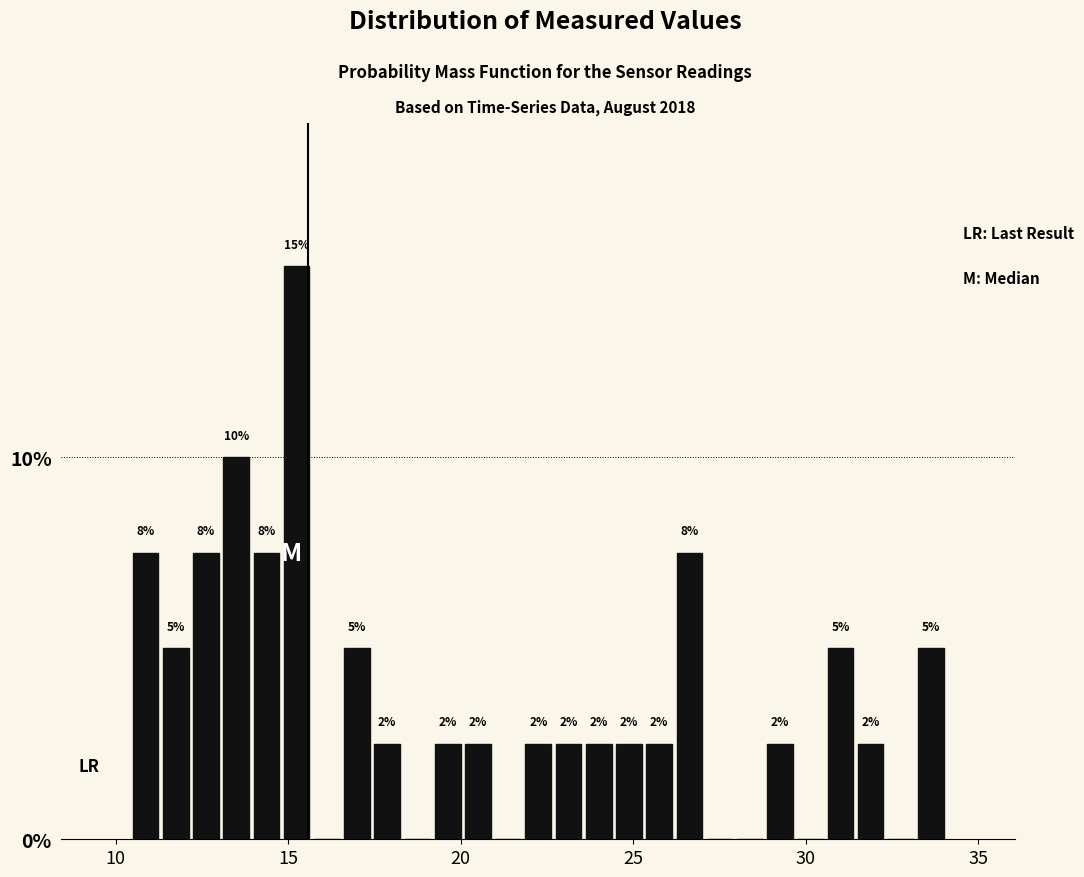

Read against the x-axis, roughly where is the centre of the tallest bar?

15.0